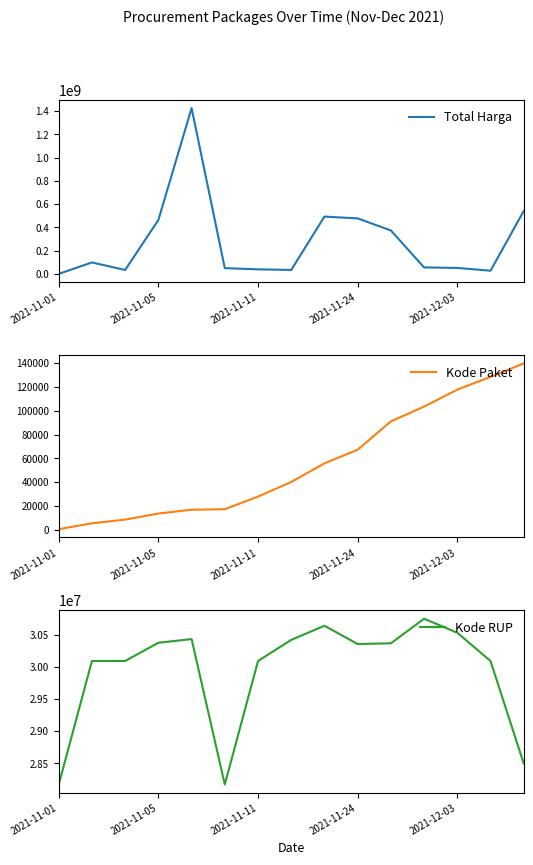

How many values in the Kode RUP series exceed 30352738?

7